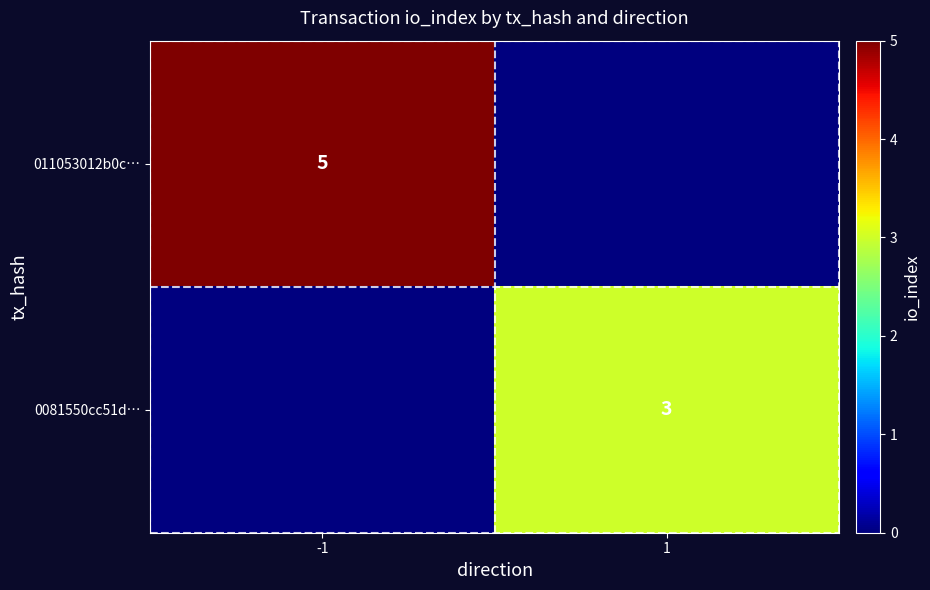

Which has a higher value, 1 or -1?

-1